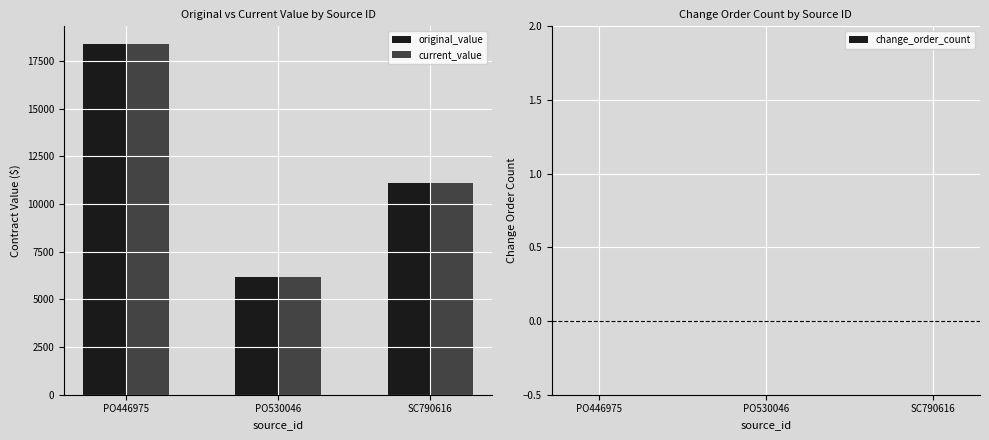

The value of original_value at SC790616 is 11100.0. True or false?

True